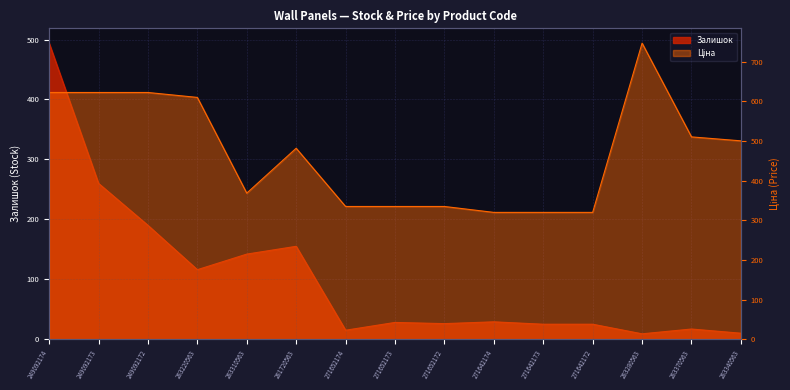

What is the total value across all series at 283310563?

510.5